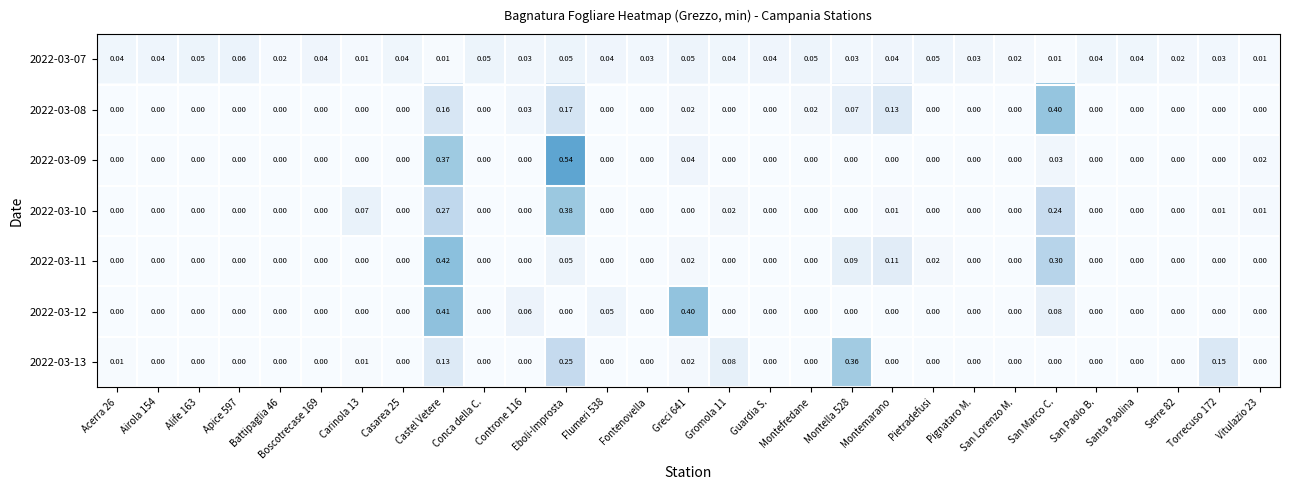

At how many categories does at least one series exceed 0?

29